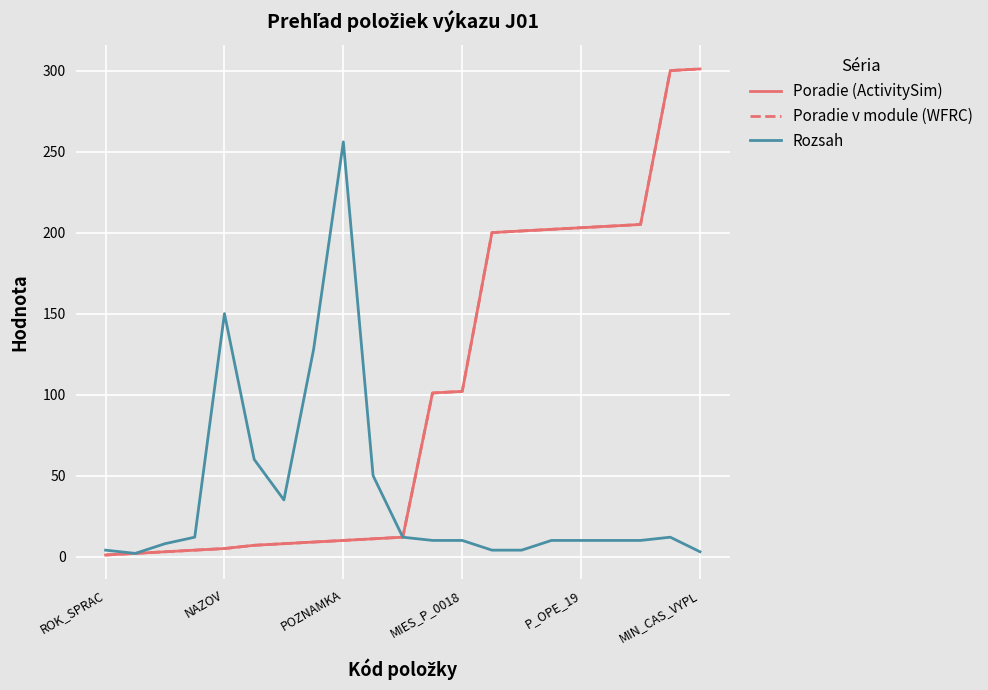

Which series has the largest range (max minus min)?

Poradie (ActivitySim)